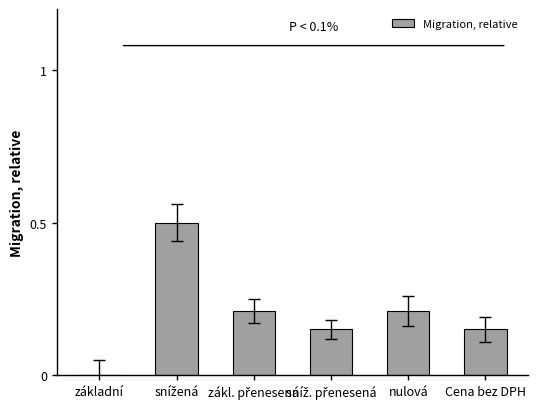

What is the sum of all values?

1.2